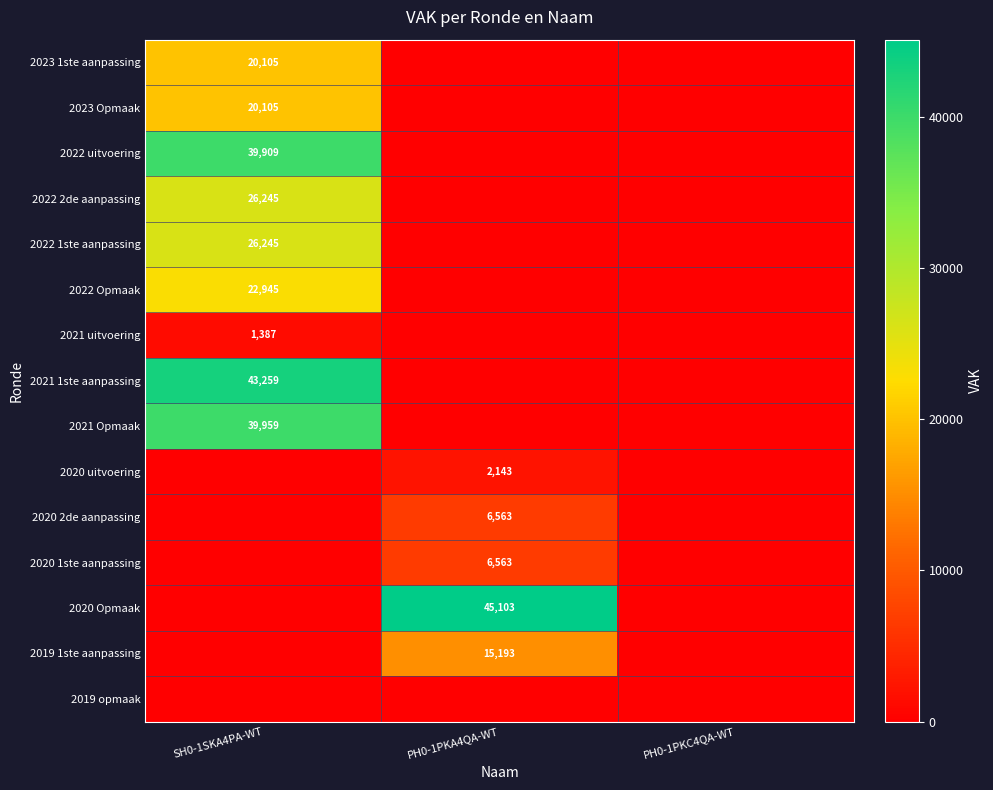

The 2020 1ste aanpassing series shows 8614 at PH0-1PKA4QA-WT. True or false?

False